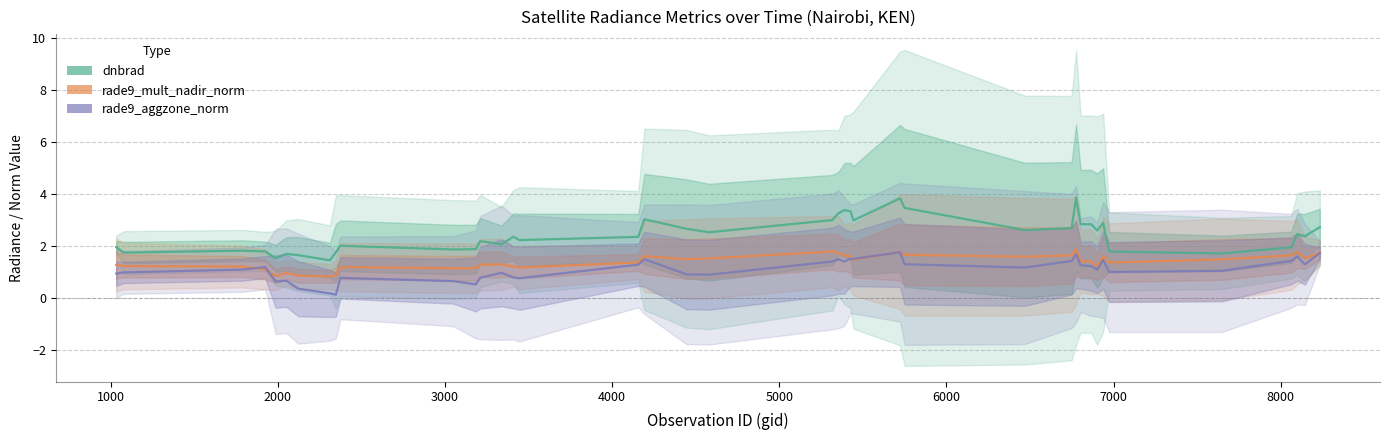

What is the maximum value shown in the chart?

3.8